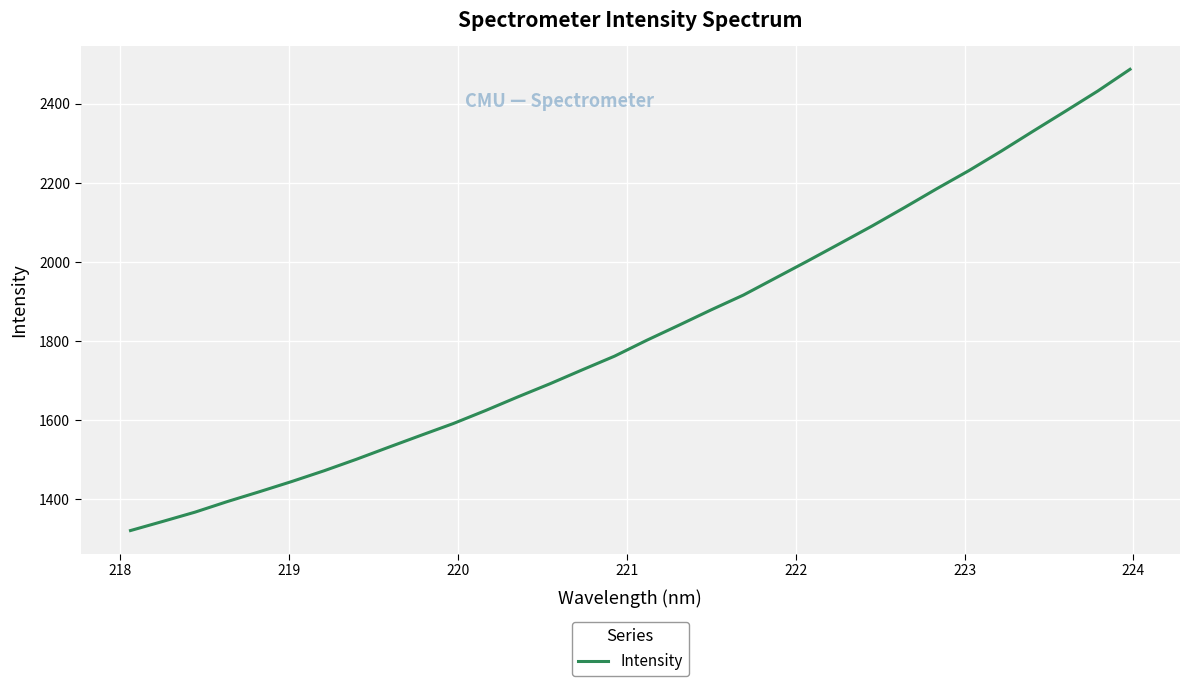

What is the maximum value shown in the chart?

2487.1